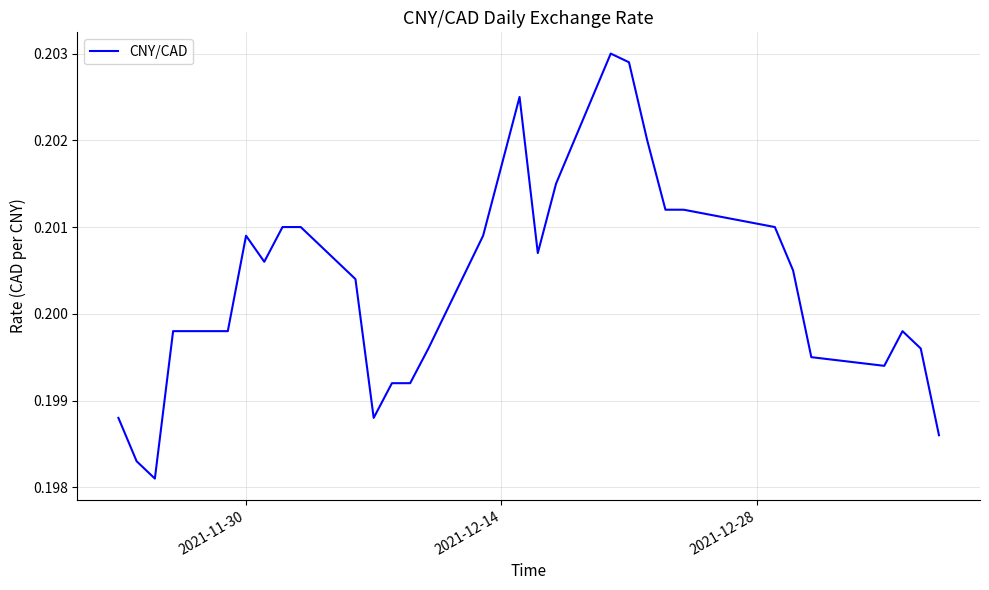

How many lines are shown in the chart?

1